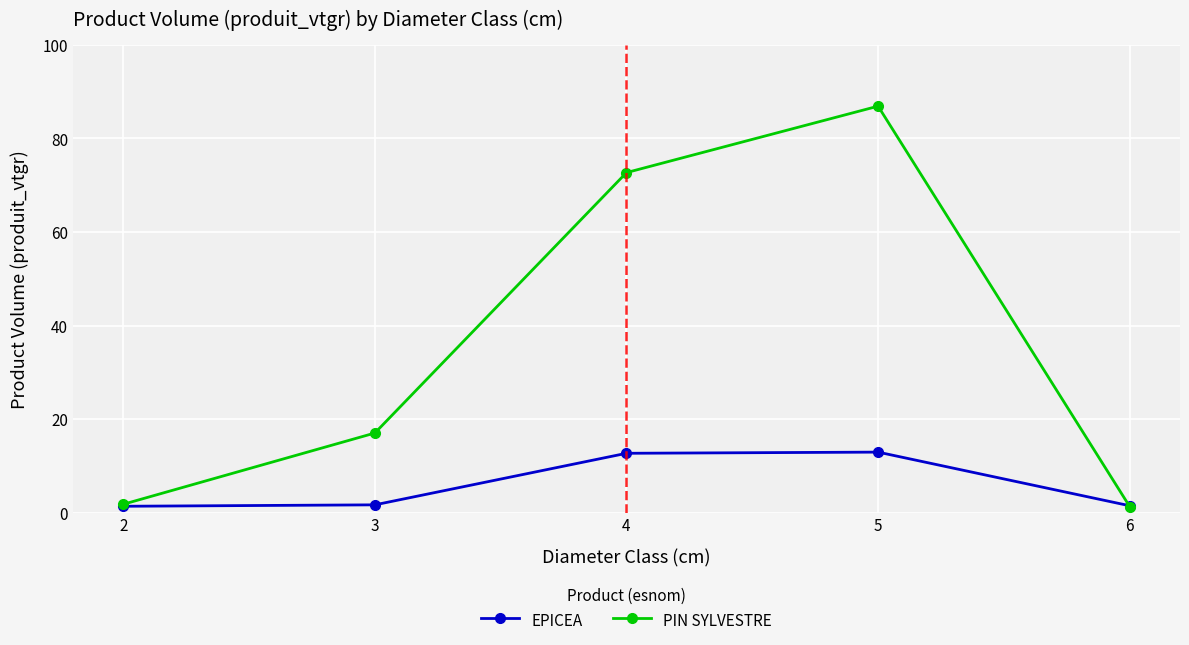

How many categories are shown in the chart?

5